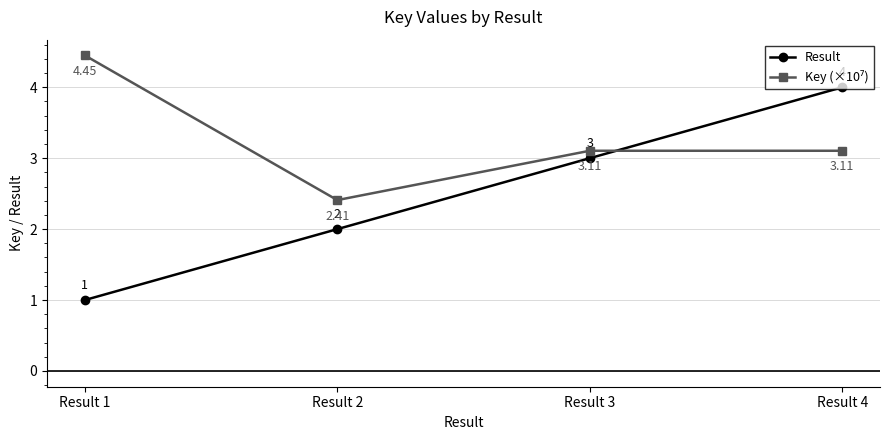

What is the difference between the highest and lowest values at Result 3?

0.1